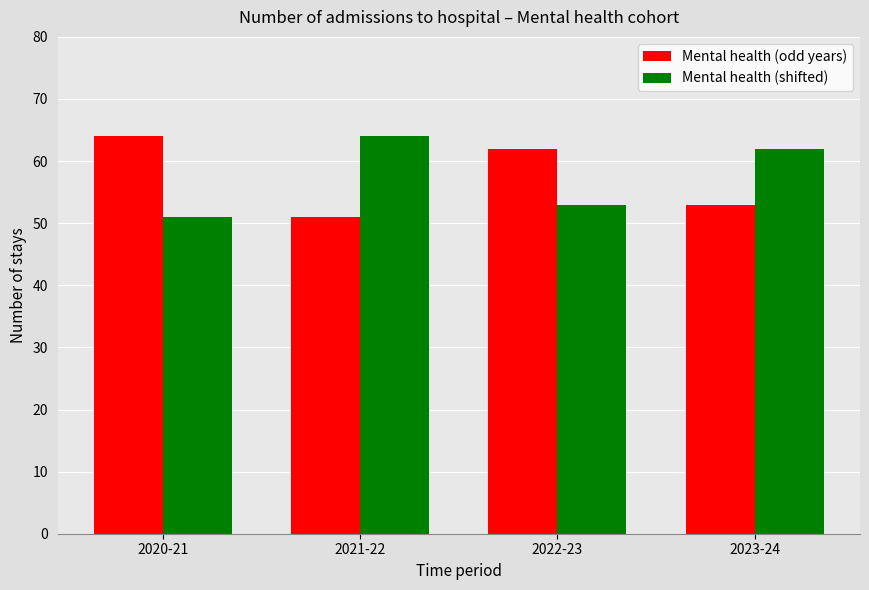

Count the number of data series in this chart.

2